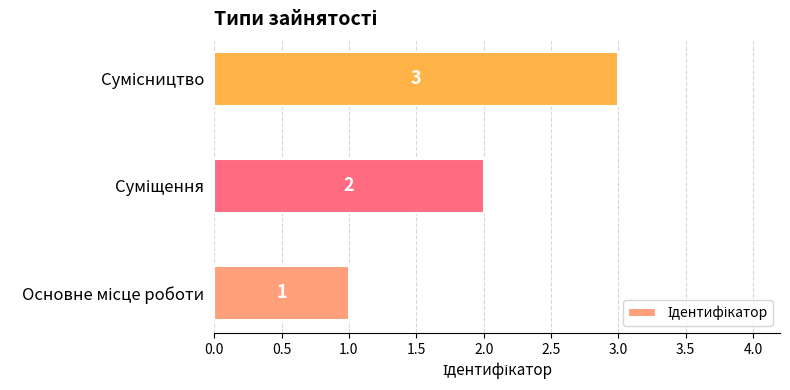

How many values are between 1 and 3?

3